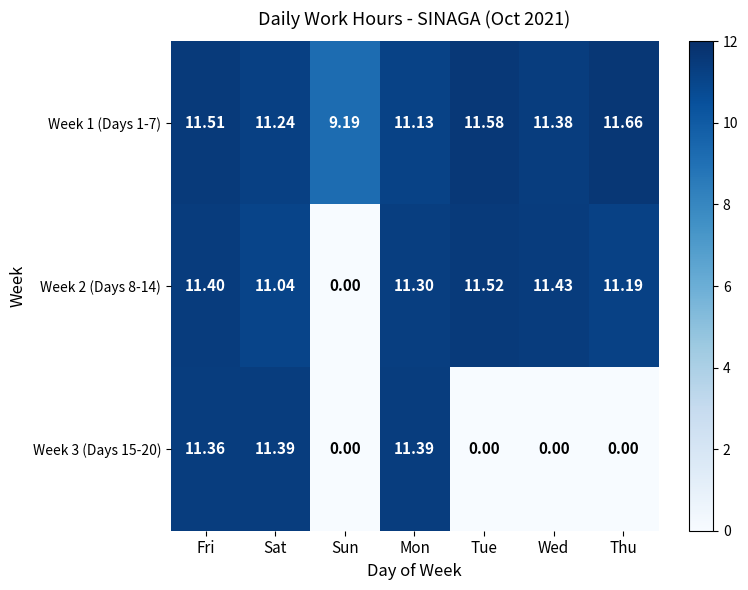

At Tue, list the series in order from largest to smallest.

Week 1 (Days 1-7), Week 2 (Days 8-14), Week 3 (Days 15-20)